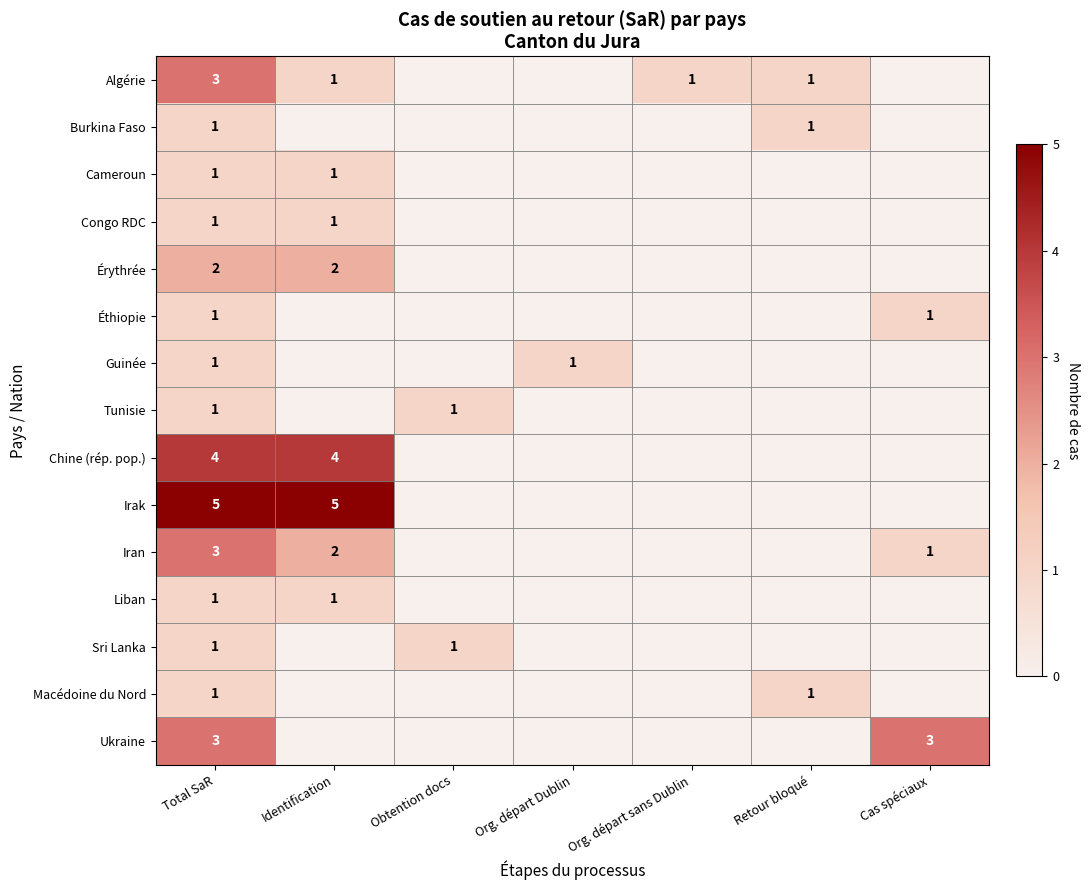

What is the total value across all series at Total SaR?

29